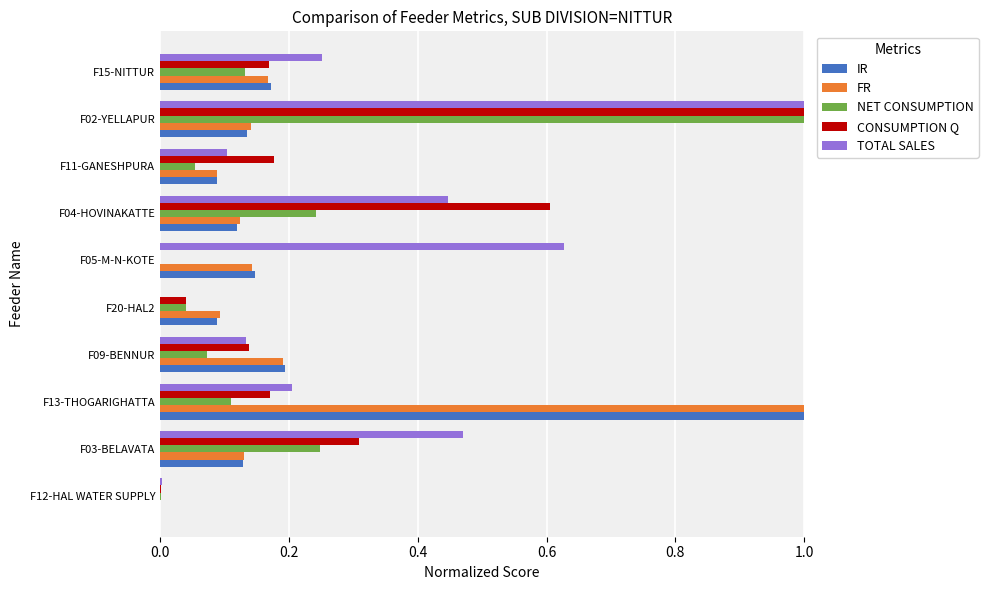

At which category is the sum across all series the highest?

F02-YELLAPUR